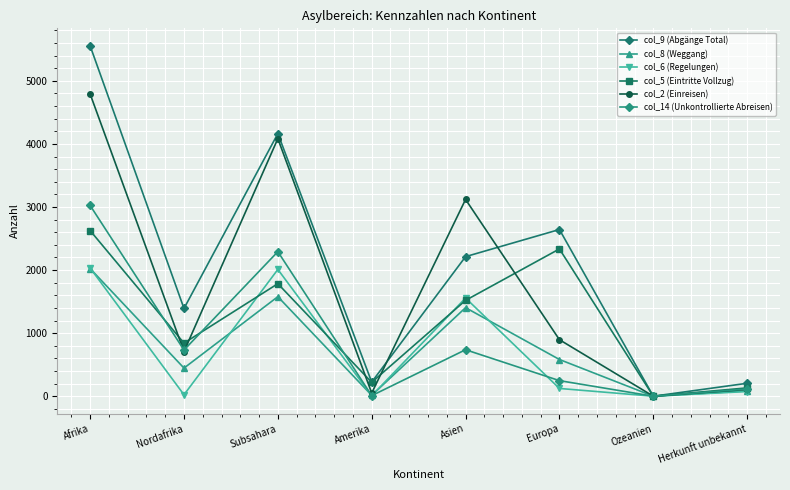

Read the col_2 (Einreisen) value at Asien, to the nearest 50.

3100